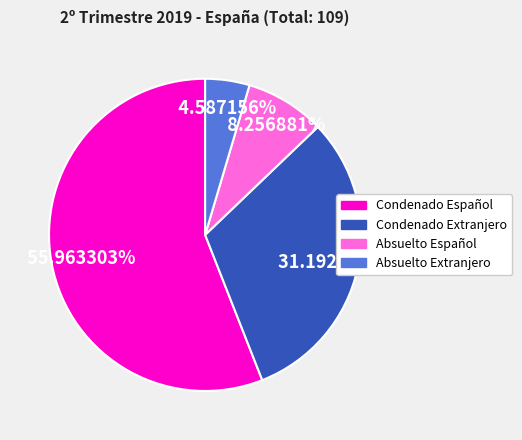

Is there any slice that represents more than half of the pie?

Yes